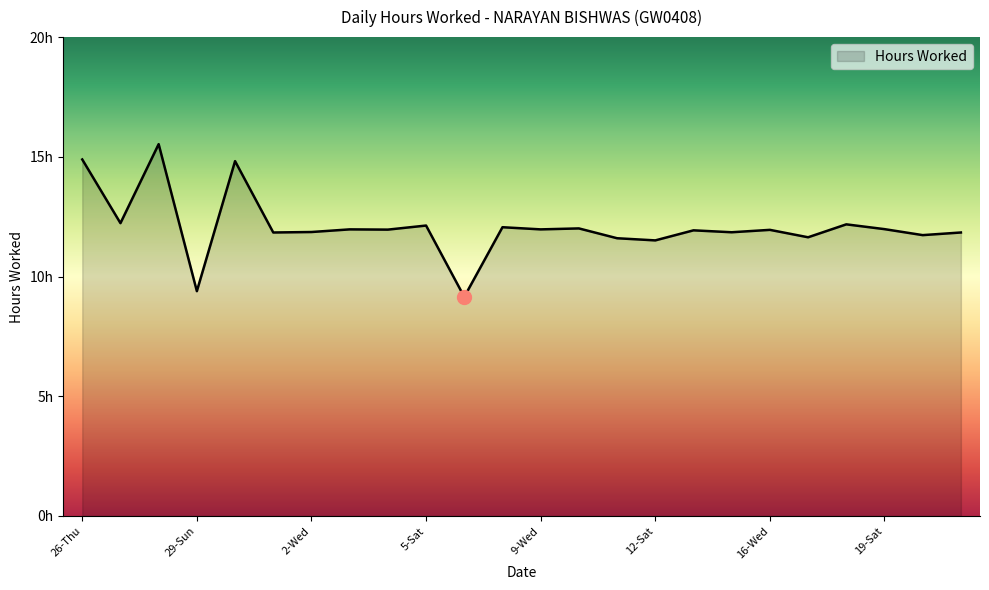

Does the chart display data point markers on the line(s)?

No